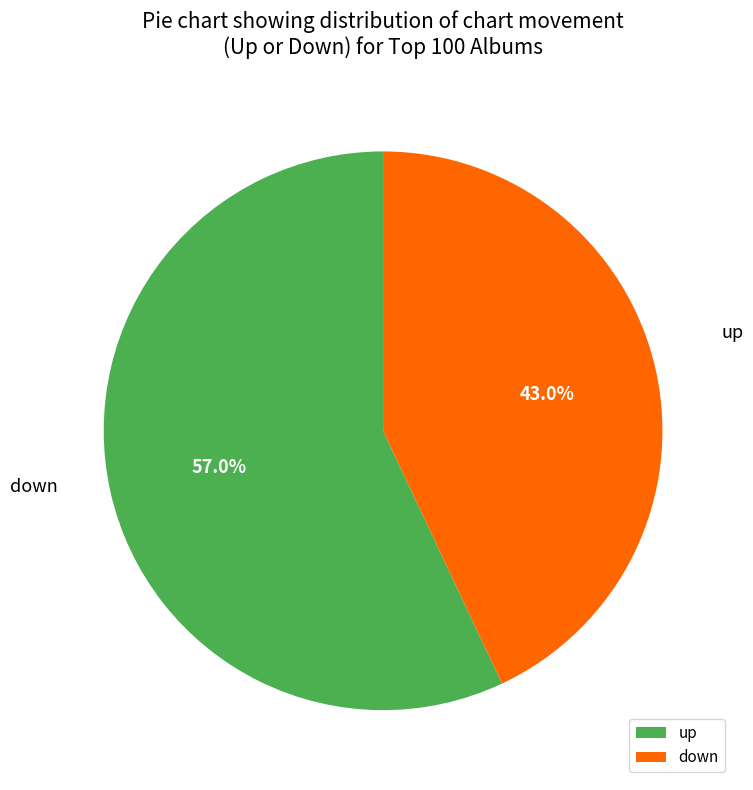

How many slices are in this pie chart?

2